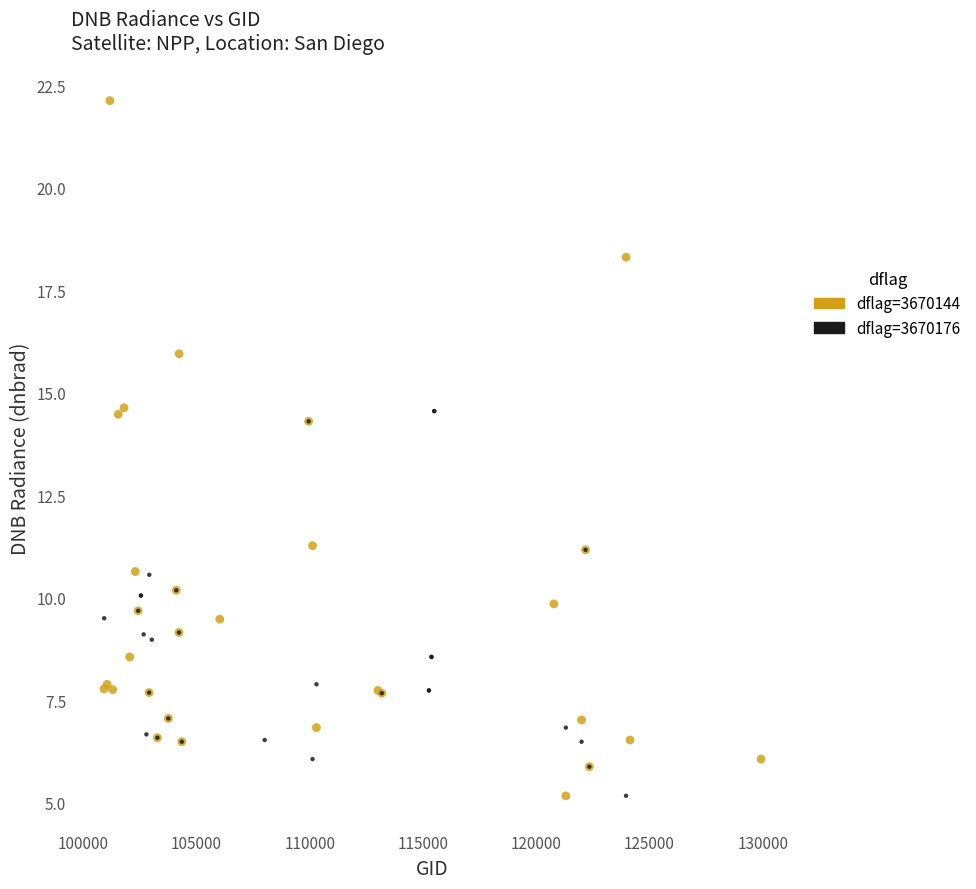

Which series reaches the maximum Y coordinate?

dflag=3670144